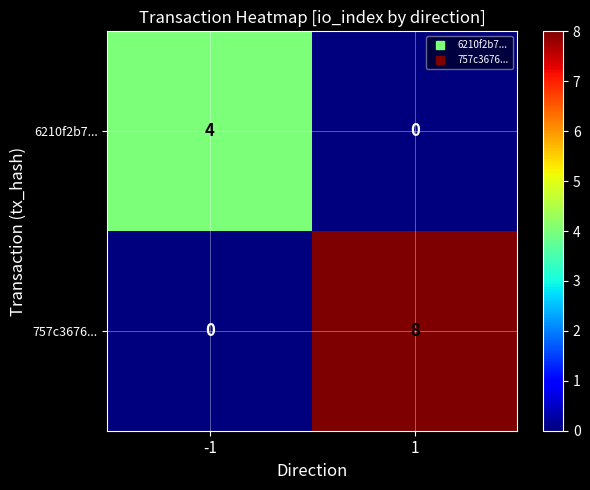

At how many categories does at least one series exceed 6?

1